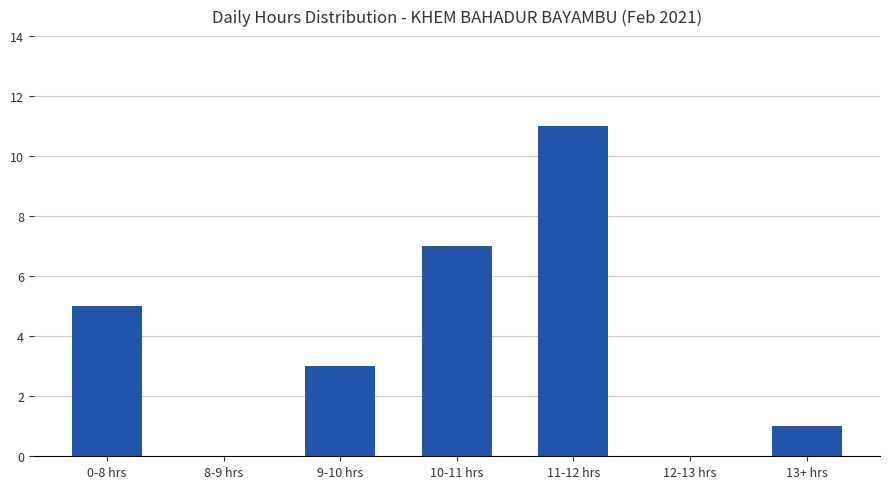

What is the greatest value displayed?

11